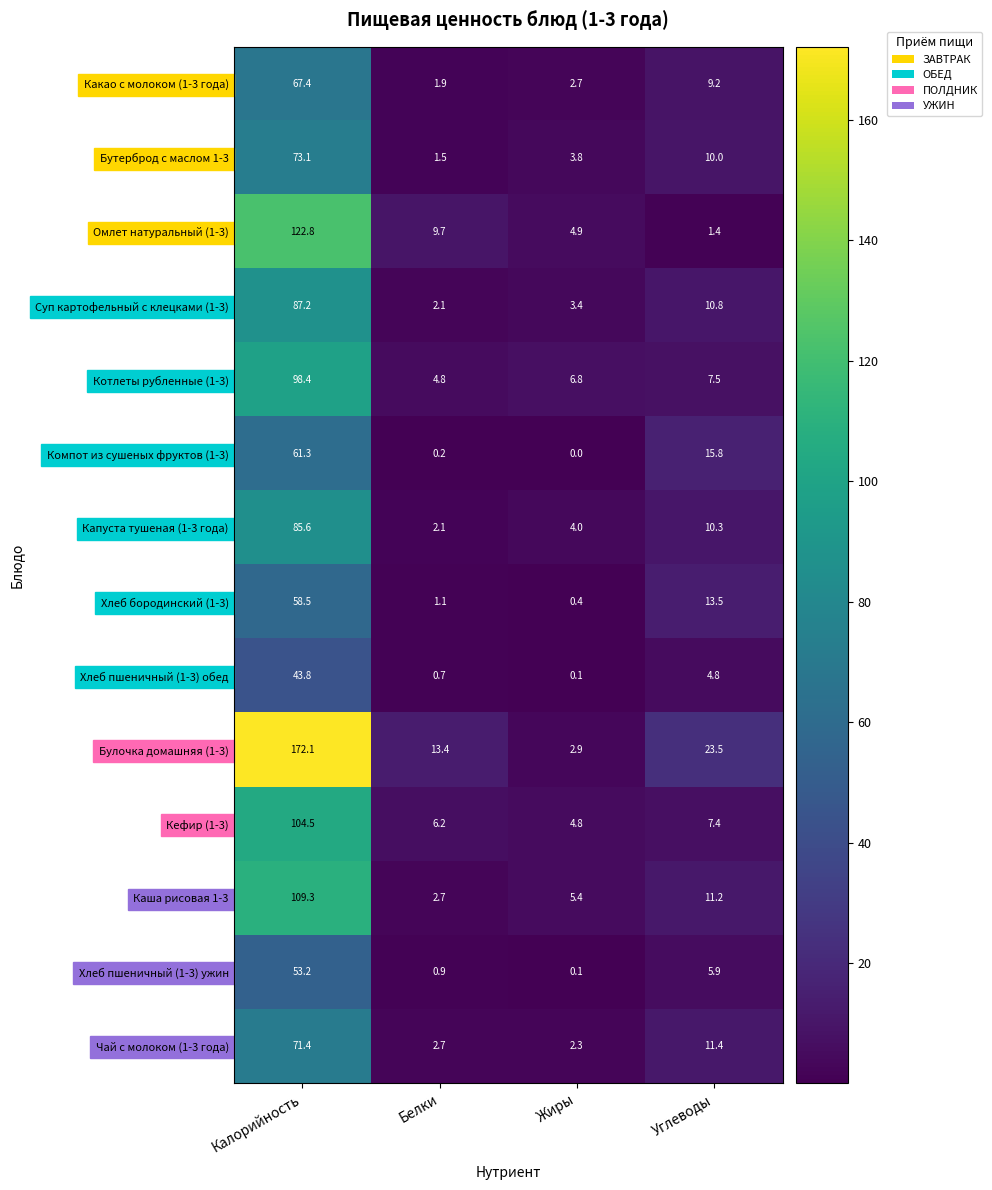

At Калорийность, list the series in order from largest to smallest.

Булочка домашняя (1-3), Омлет натуральный (1-3), Каша рисовая 1-3, Кефир (1-3), Котлеты рубленные (1-3), Суп картофельный с клецками (1-3), Капуста тушеная (1-3 года), Бутерброд с маслом 1-3, Чай с молоком (1-3 года), Какао с молоком (1-3 года), Компот из сушеных фруктов (1-3), Хлеб бородинский (1-3), Хлеб пшеничный (1-3) ужин, Хлеб пшеничный (1-3) обед